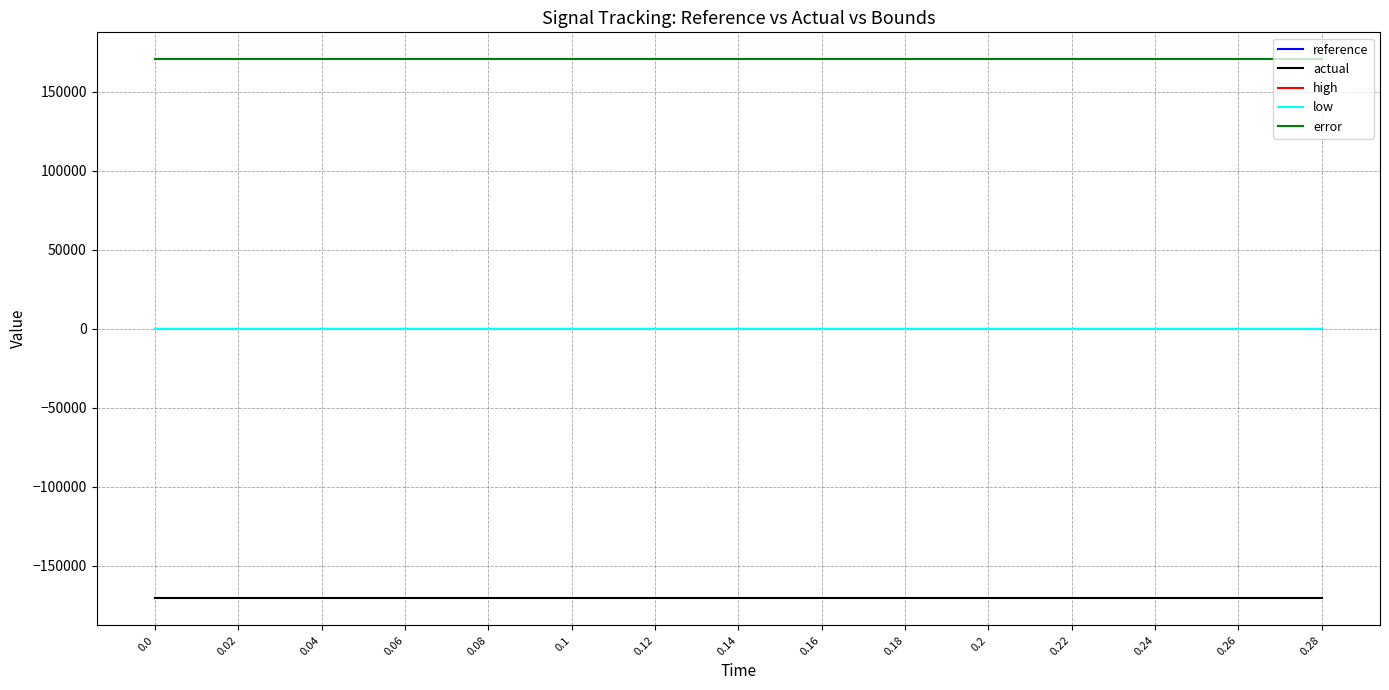

The value of error at 0.16 is 276545.2. True or false?

False